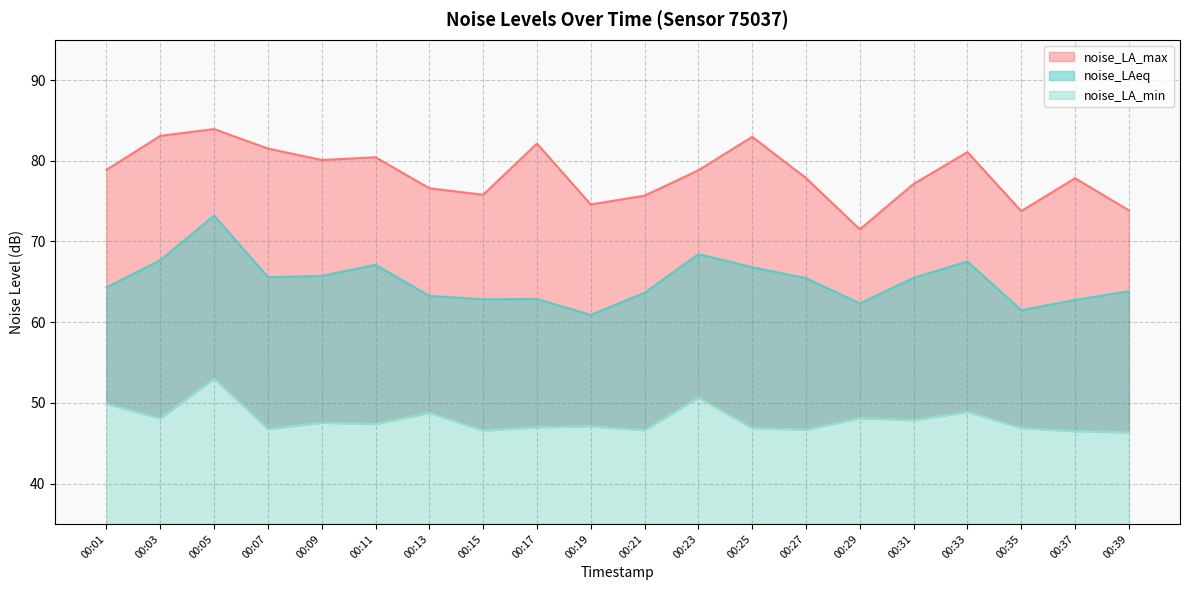

True or false: noise_LA_min and noise_LAeq cross at least once.

False